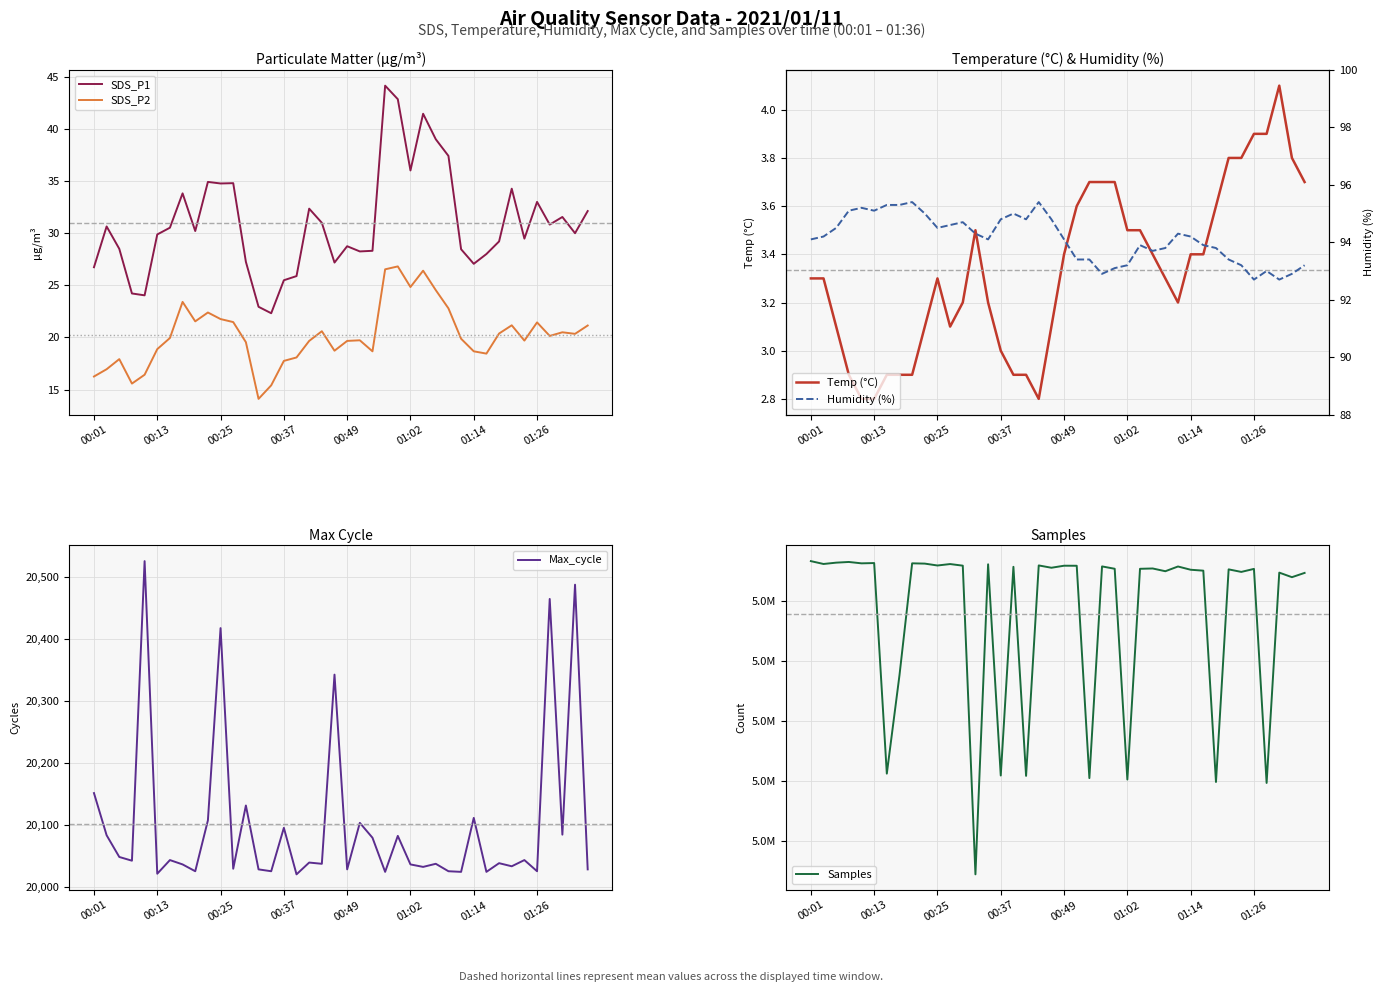

Between 36 and 39, which is larger?

39